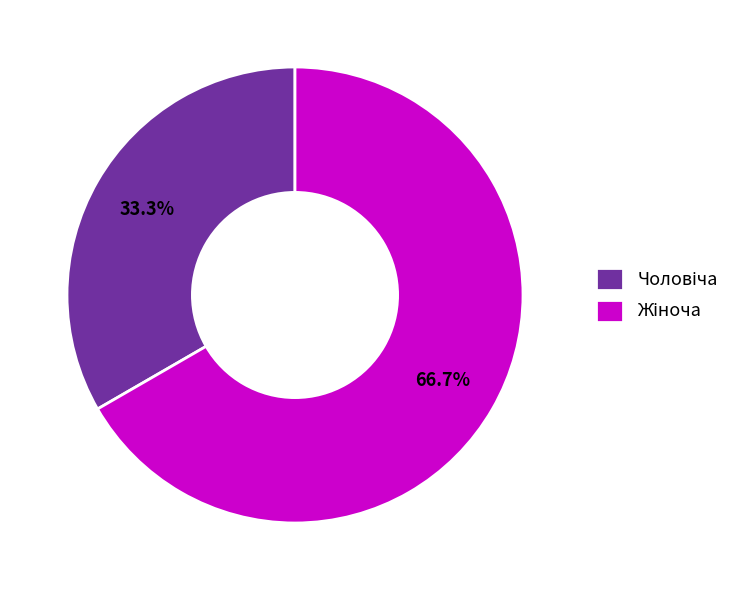

How many segments does this pie chart have?

2